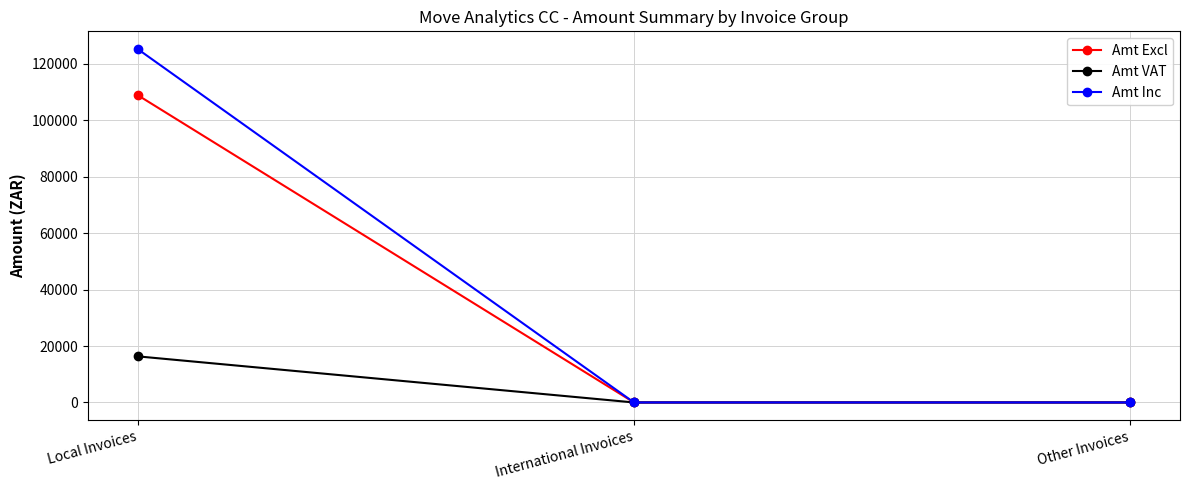

What is the label of the 2nd point from the right?

International Invoices